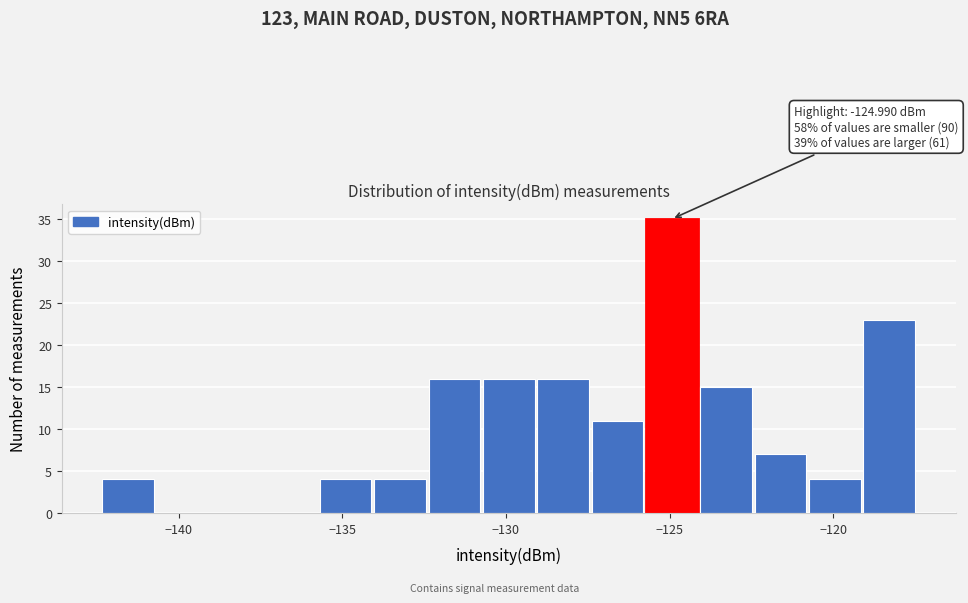

Read against the x-axis, roughly where is the centre of the tallest bar?

-125.0